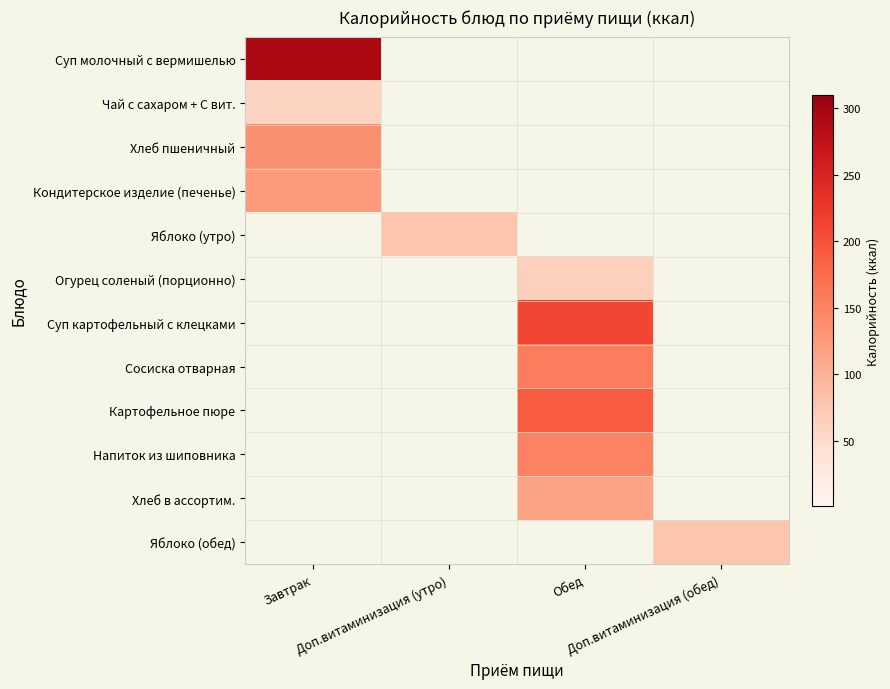

What is the difference between the highest and lowest values at Доп.витаминизация (обед)?

78